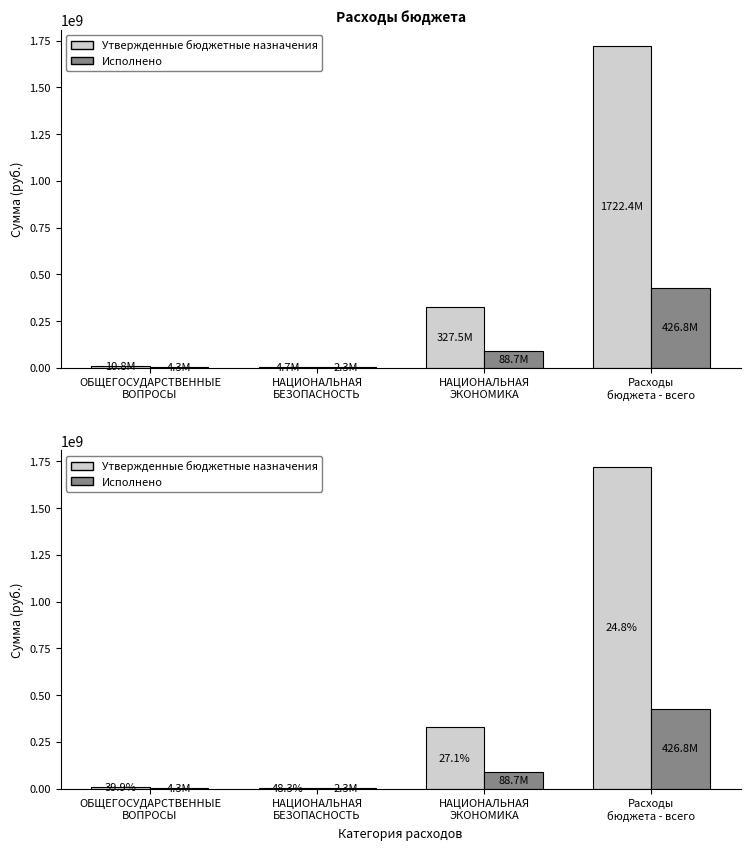

What is the difference between the highest and lowest values at ОБЩЕГОСУДАРСТВЕННЫЕ
ВОПРОСЫ?

6469282.3